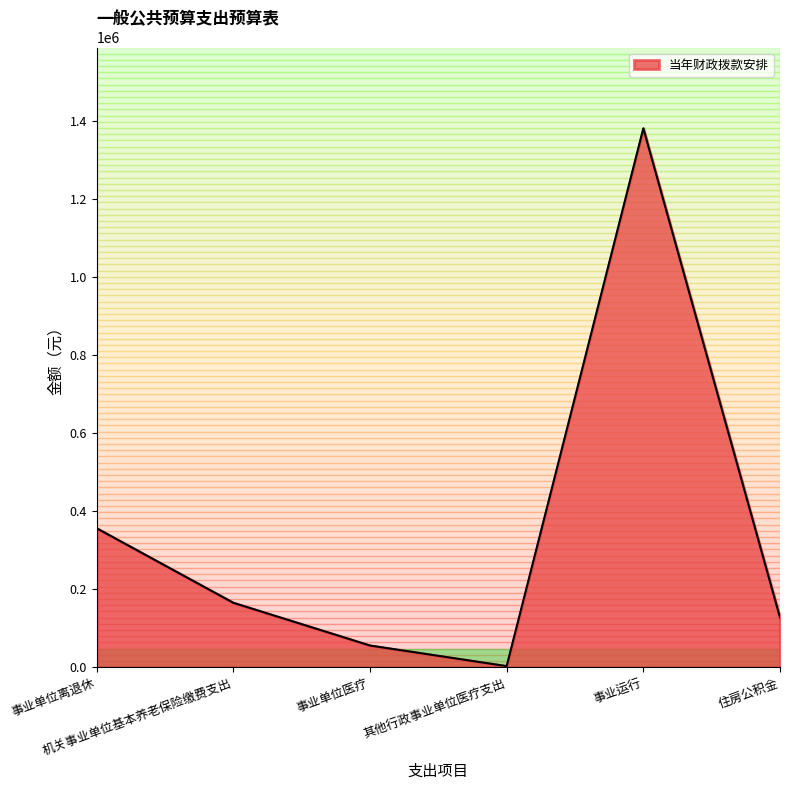

What is the average value?

347900